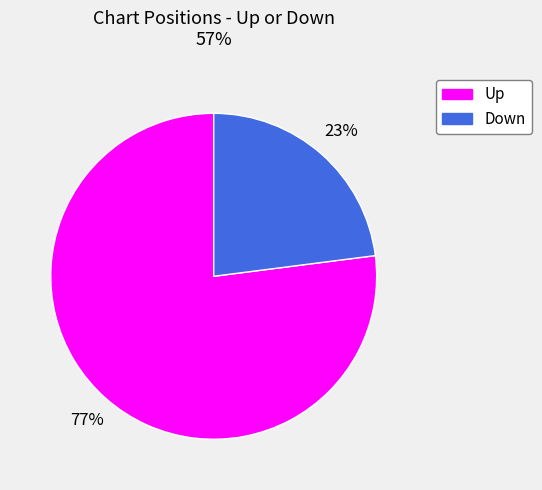

Does any single category account for the majority?

Yes